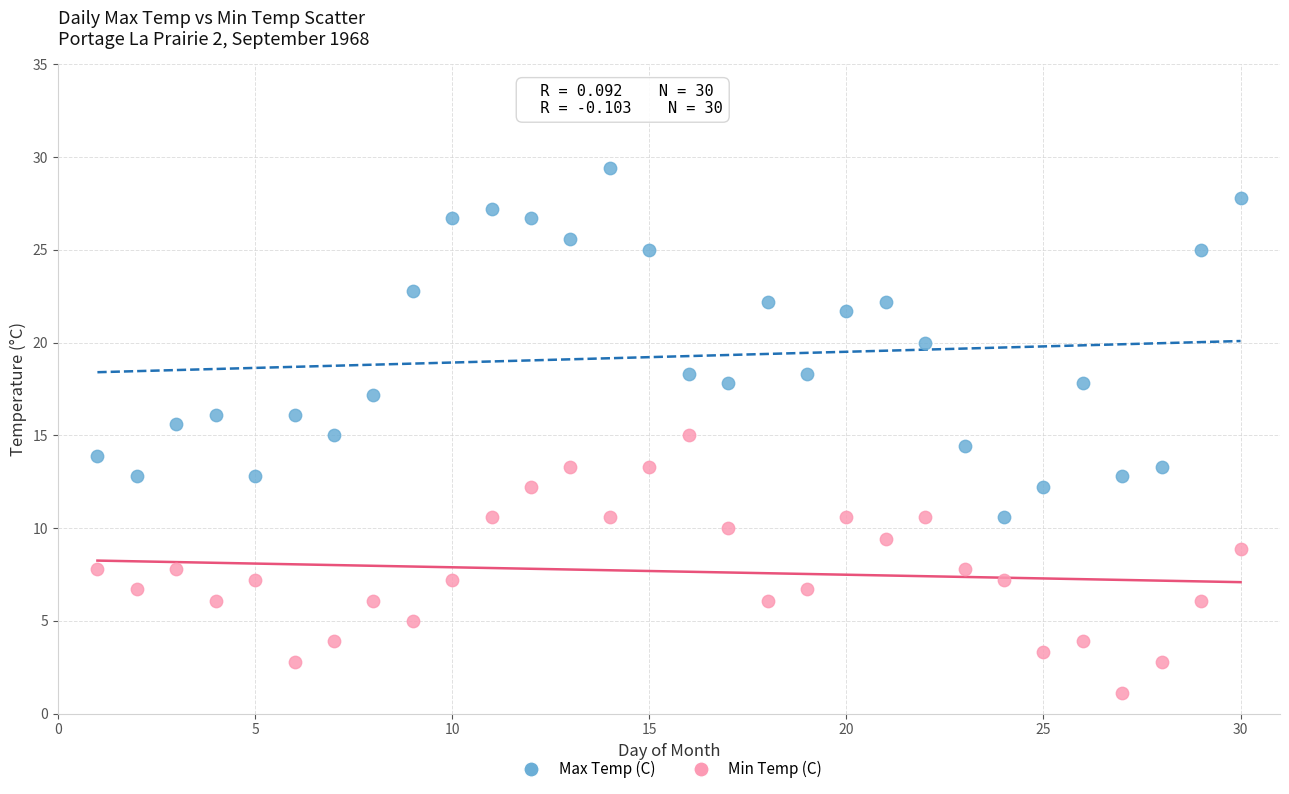

What is the X range (max minus min) for the scatter plot?

29.0